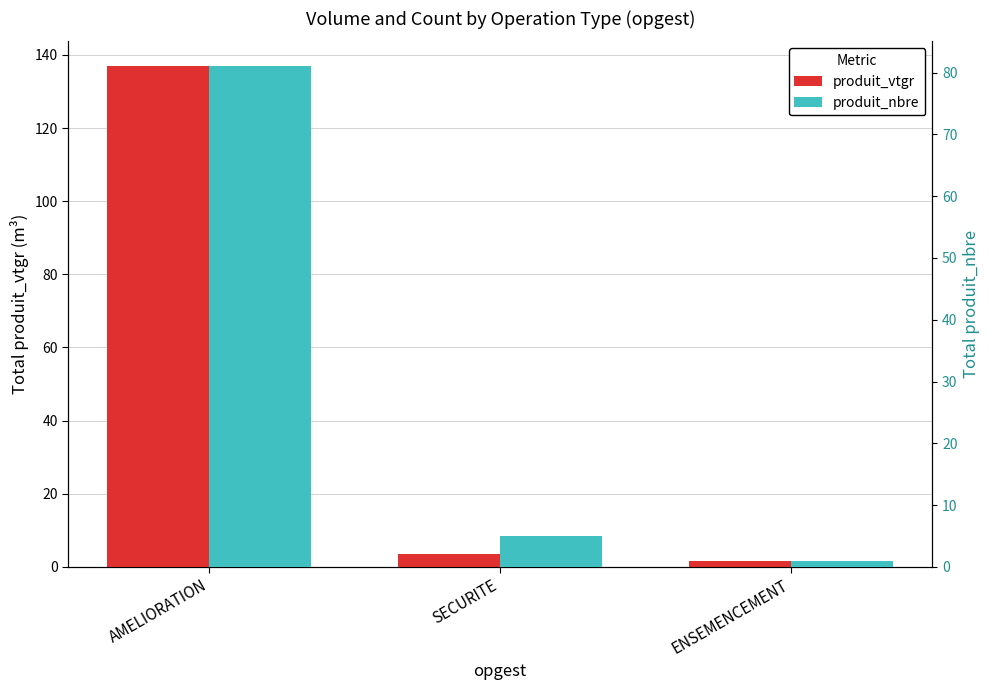

At which category is the sum across all series the highest?

AMELIORATION